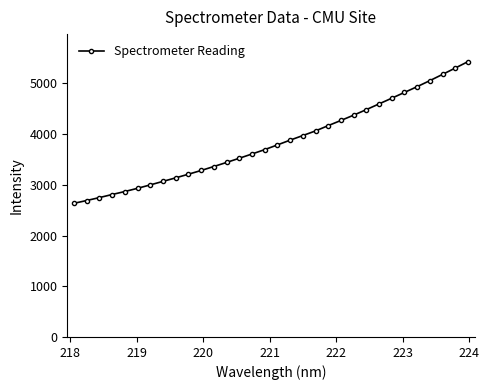

What is the greatest value displayed?

5428.0